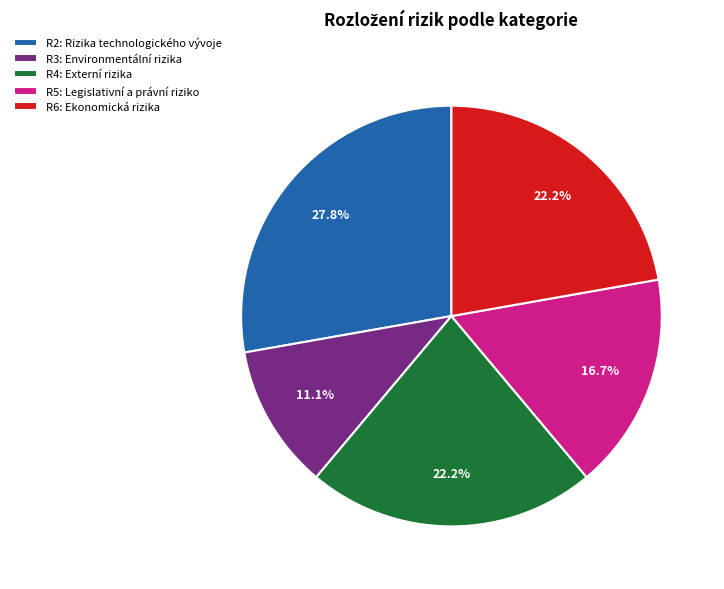

Which has a higher value, R4: Externí rizika or R5: Legislativní a právní riziko?

R4: Externí rizika